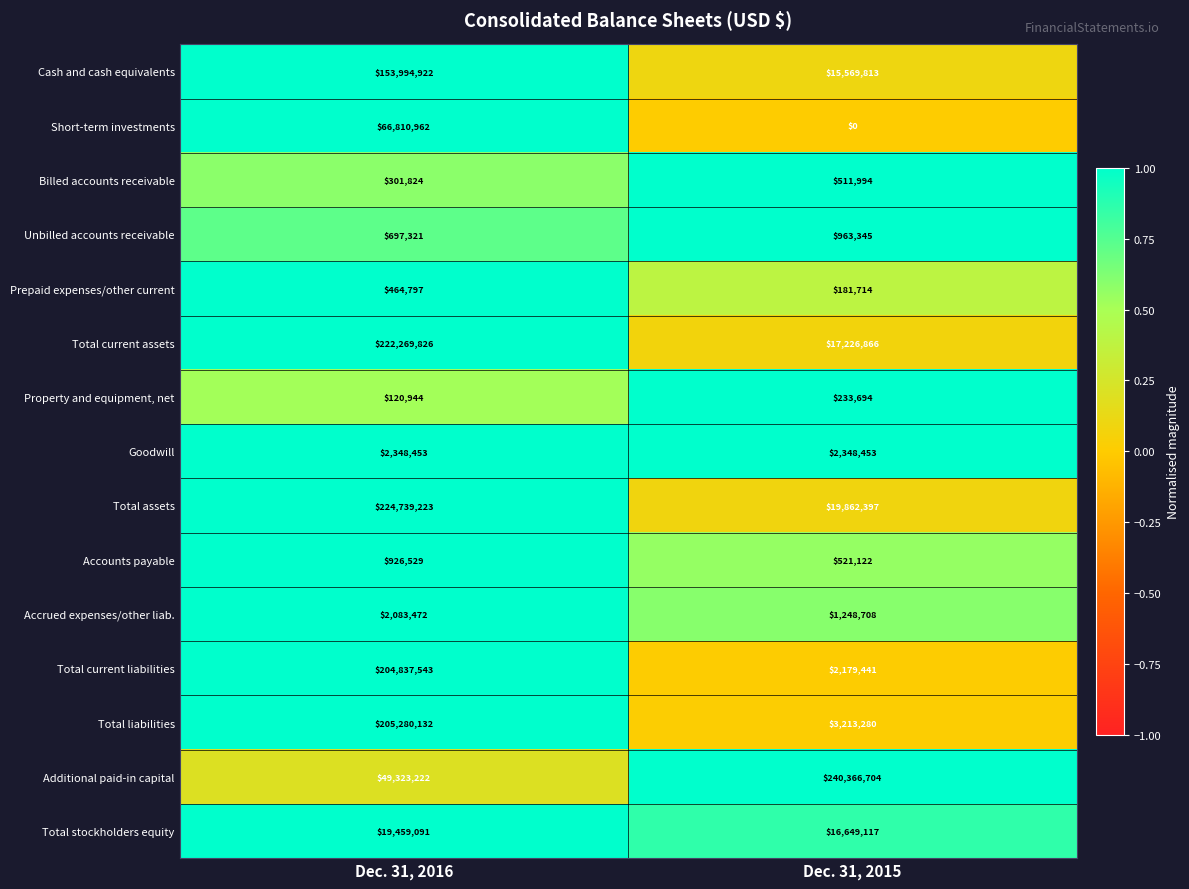

Which label corresponds to the smallest value in the chart?

Dec. 31, 2015